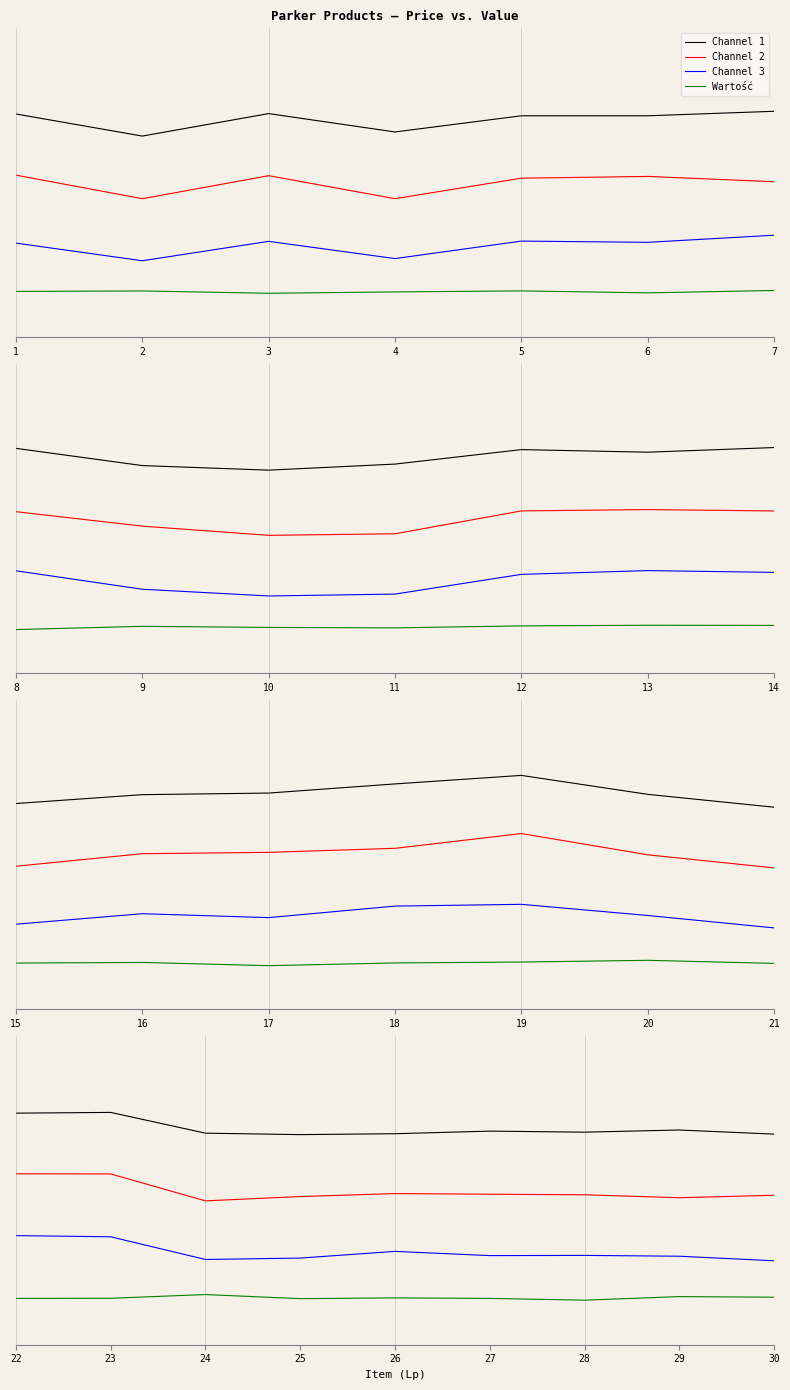

Where is Channel 3 nearest to the value -2?

1